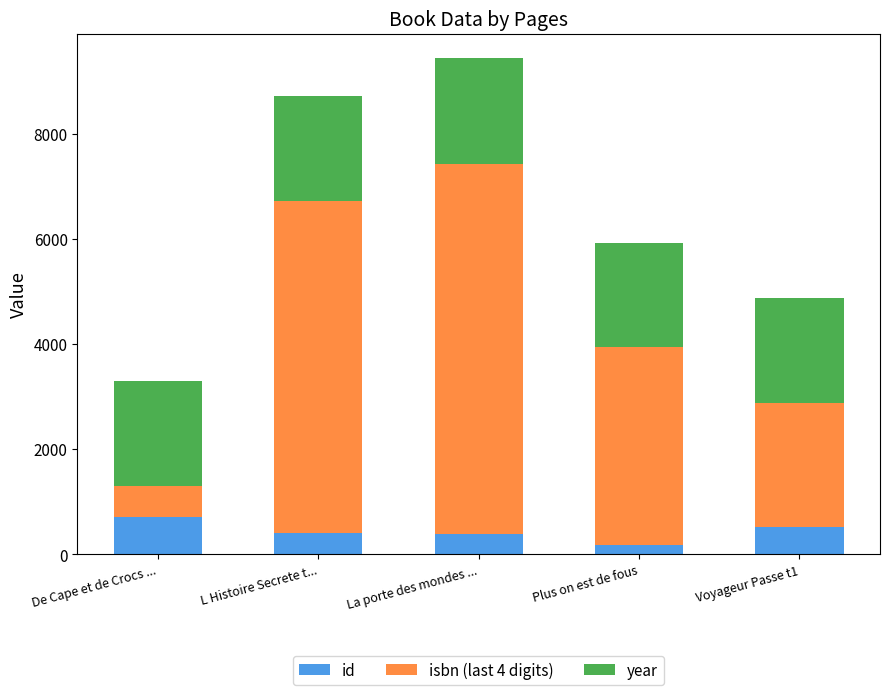

What is the difference between the maximum and minimum values in the id series?

525